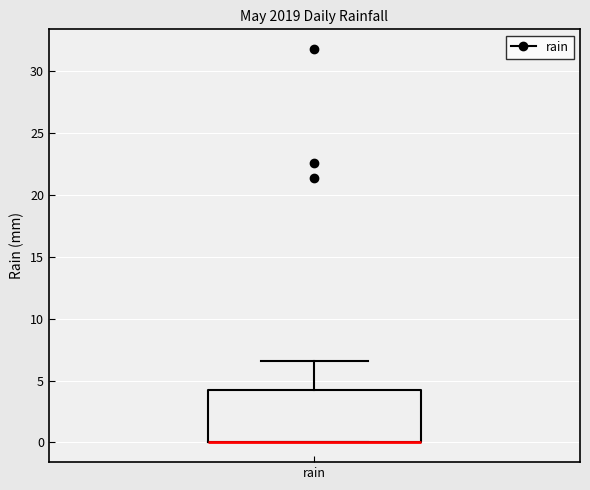

Where is the upper edge of the box for rain on the y-axis? The values are not printed on the chart, so give them approximately, as read against the axis.

4.0